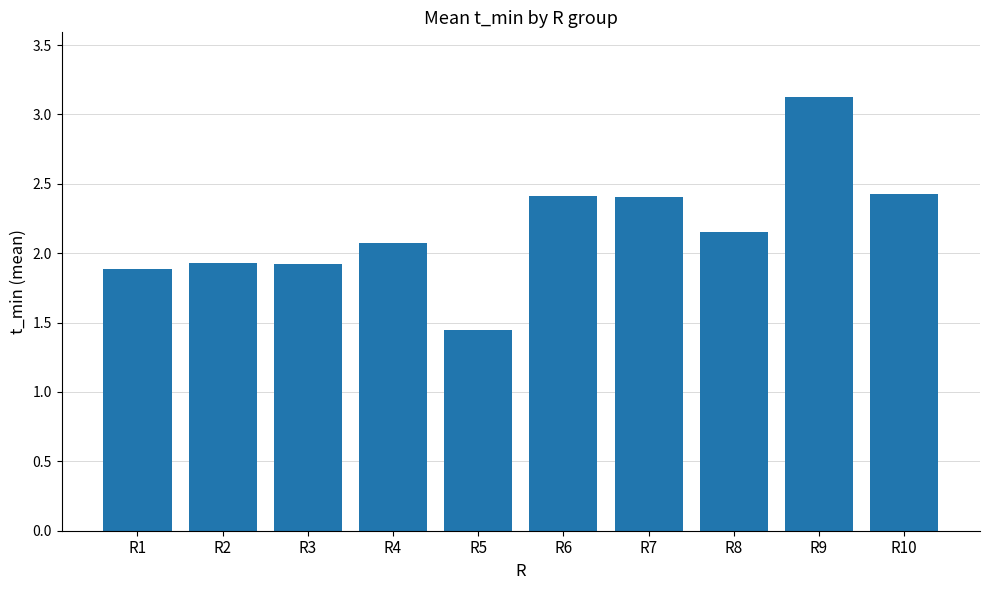

What is the difference between the values at R6 and R4?

0.3